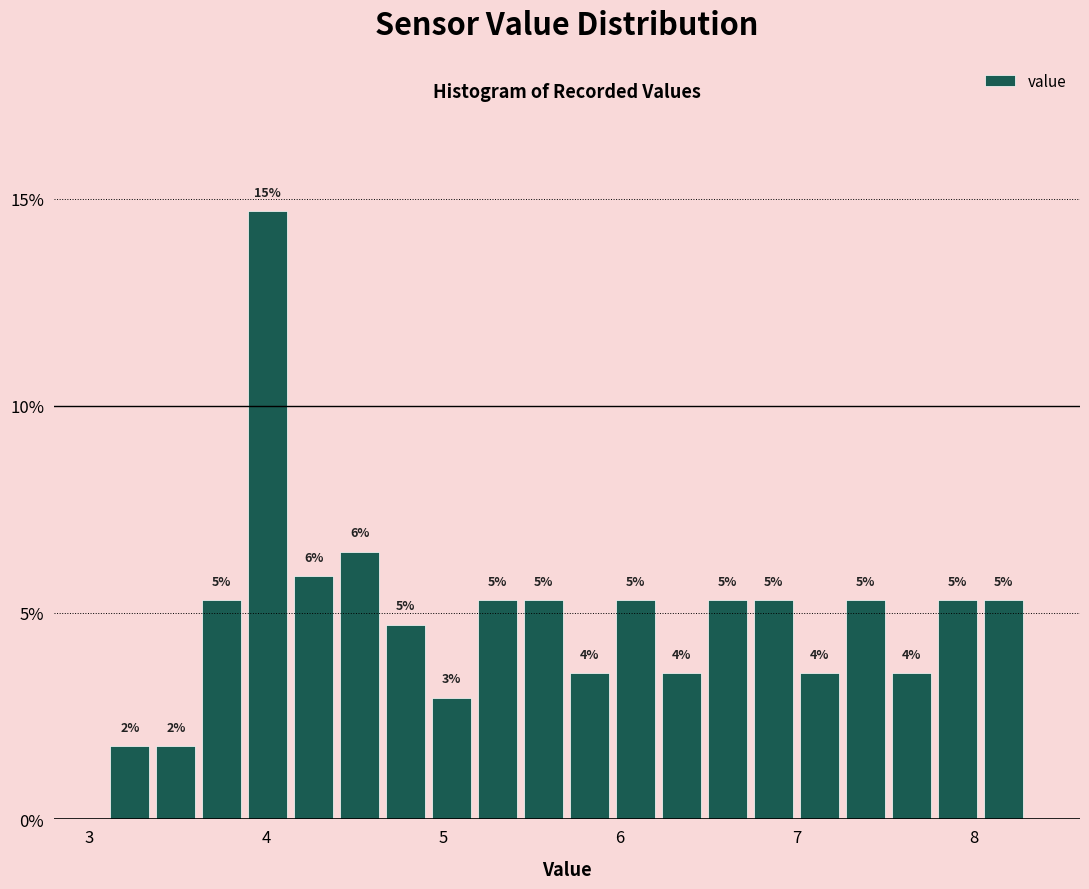

Around what value on the x-axis is the tallest bar? Give the approximate position of its centre, as read against the axis.

4.0